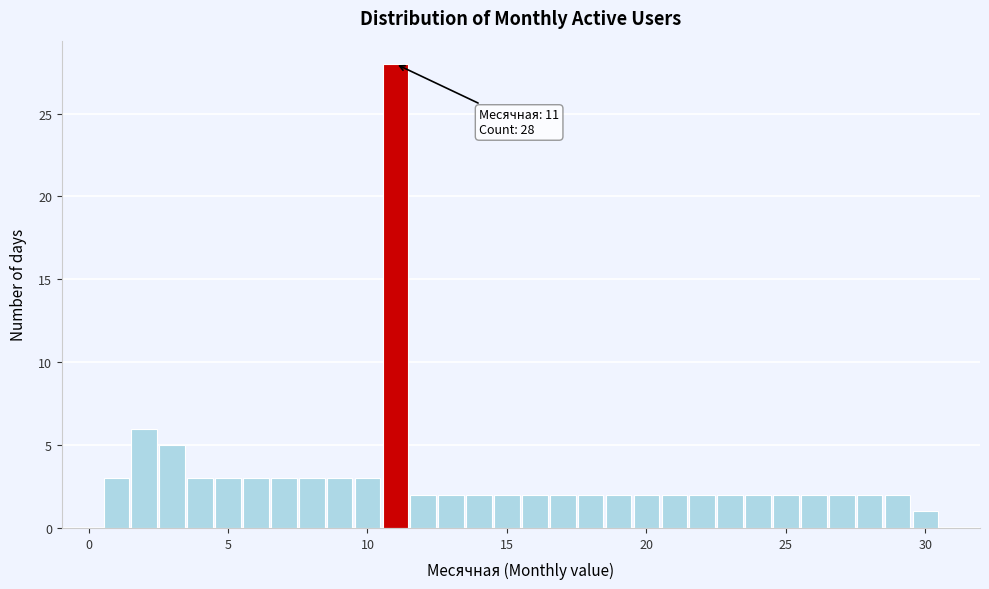

Around what value on the x-axis is the tallest bar? Give the approximate position of its centre, as read against the axis.

11.0